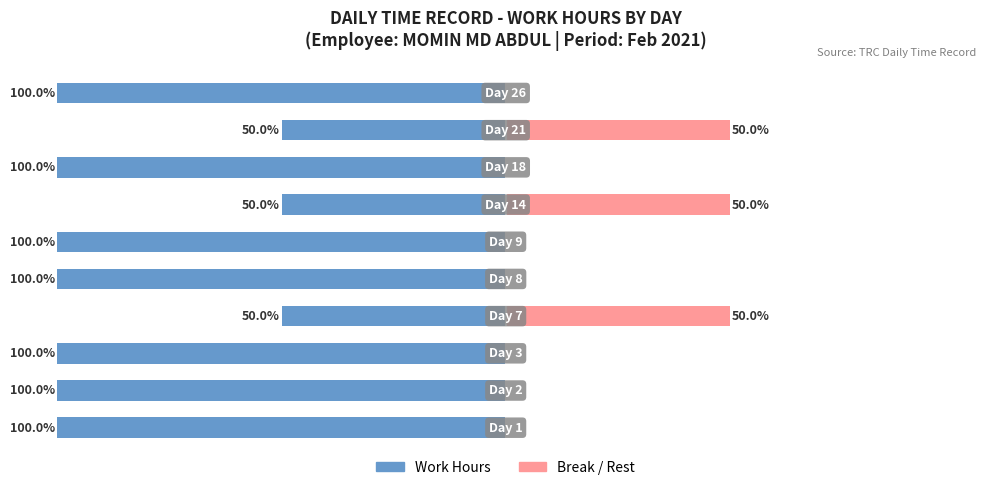

Does the chart contain any negative values?

Yes